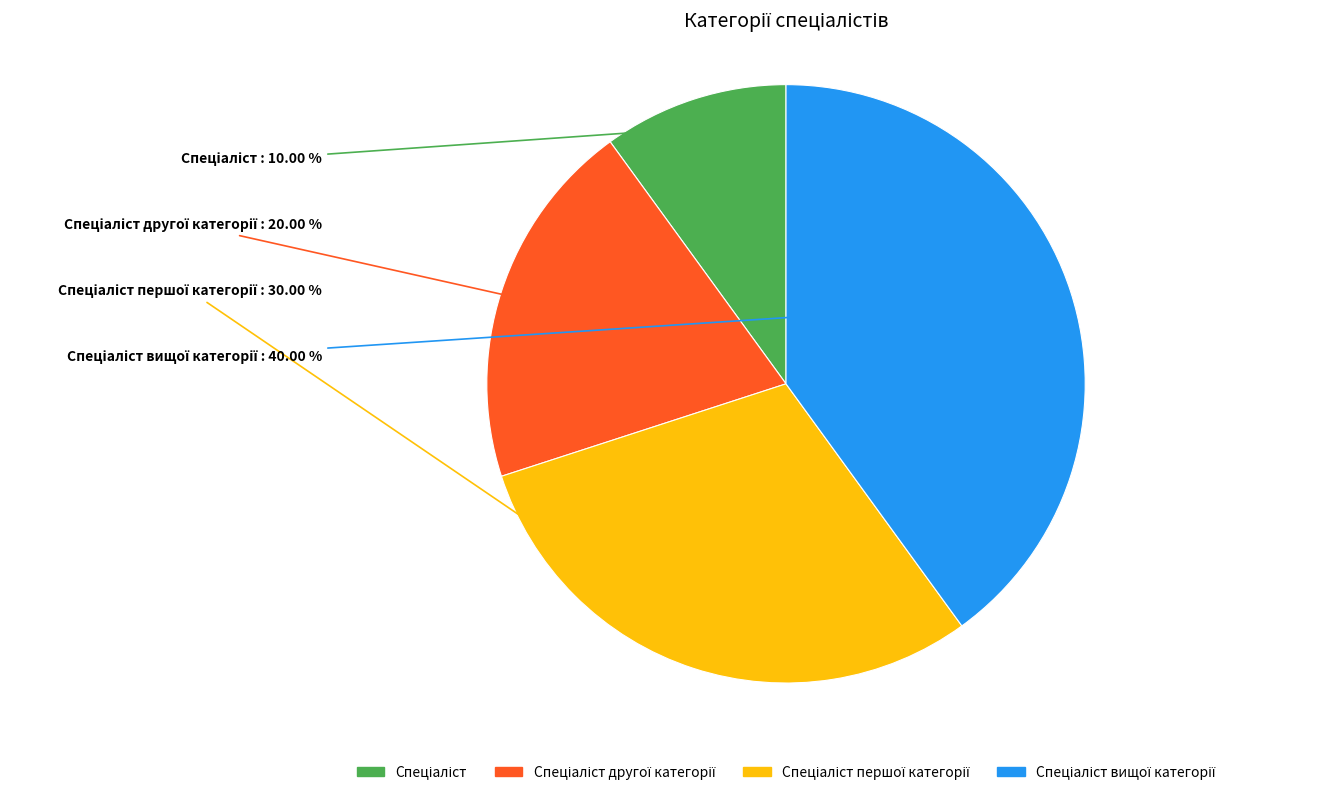

How many segments does this pie chart have?

4